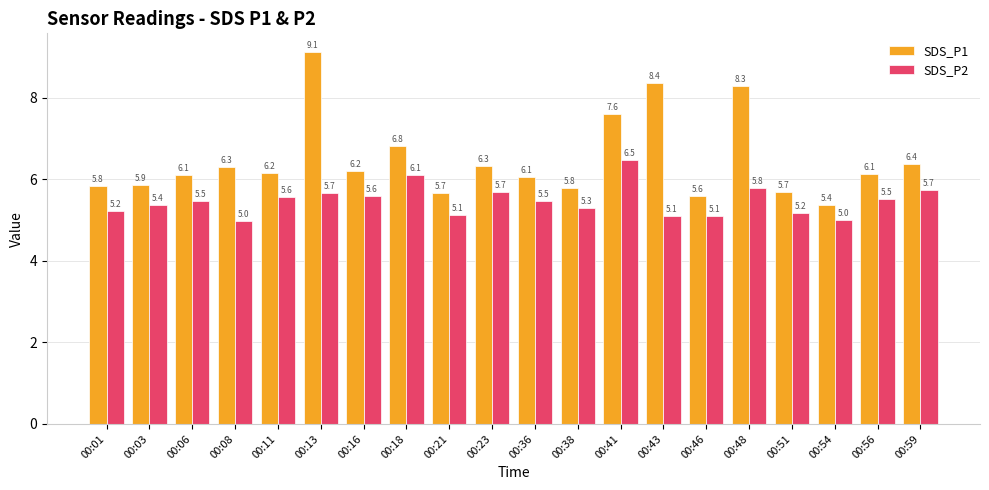

Is it true that SDS_P1 equals 2.7 at 00:38?

False